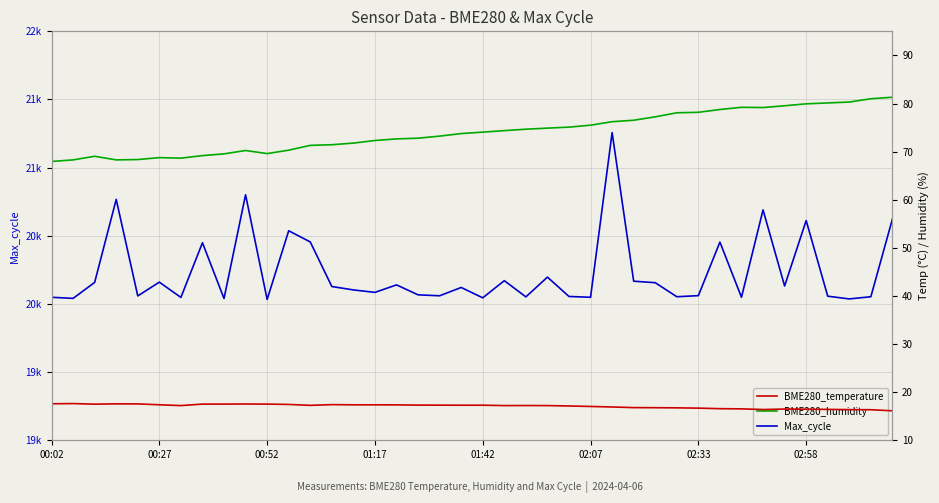

What is the value of the BME280_temperature point at the 31st from the left?

16.7